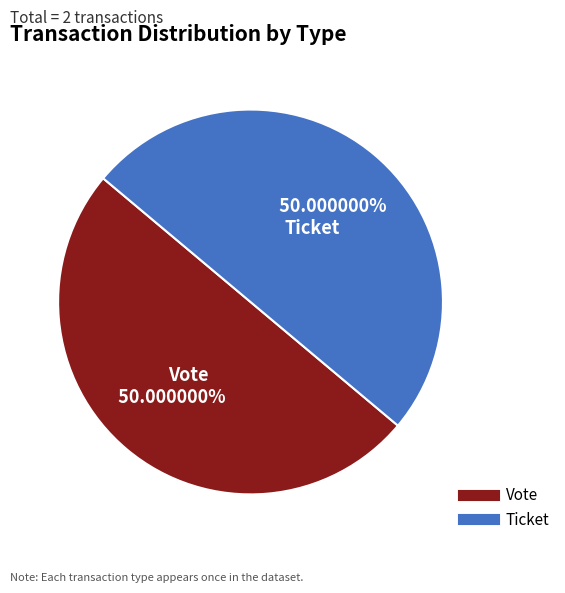

To the nearest percent, what is the difference between the largest and smallest slice percentages?

0%